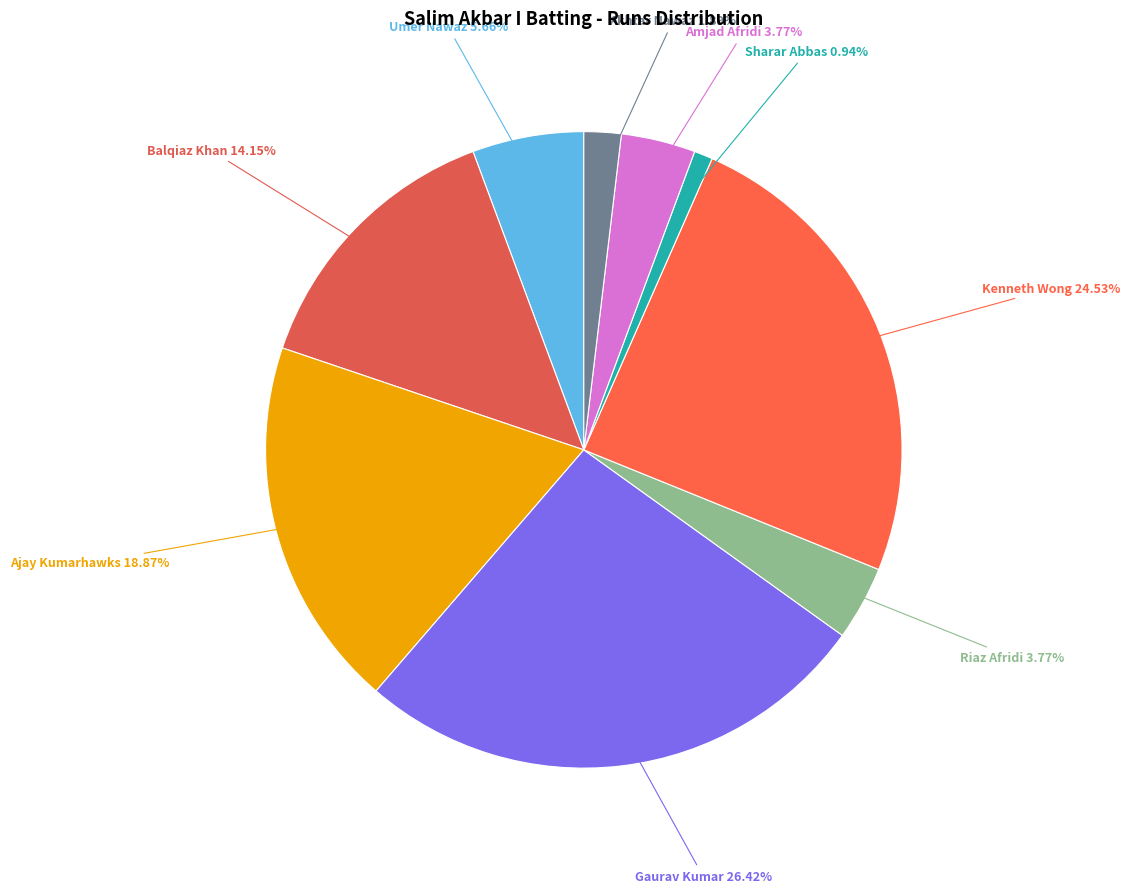

Which slice is the smallest?

Sharar Abbas